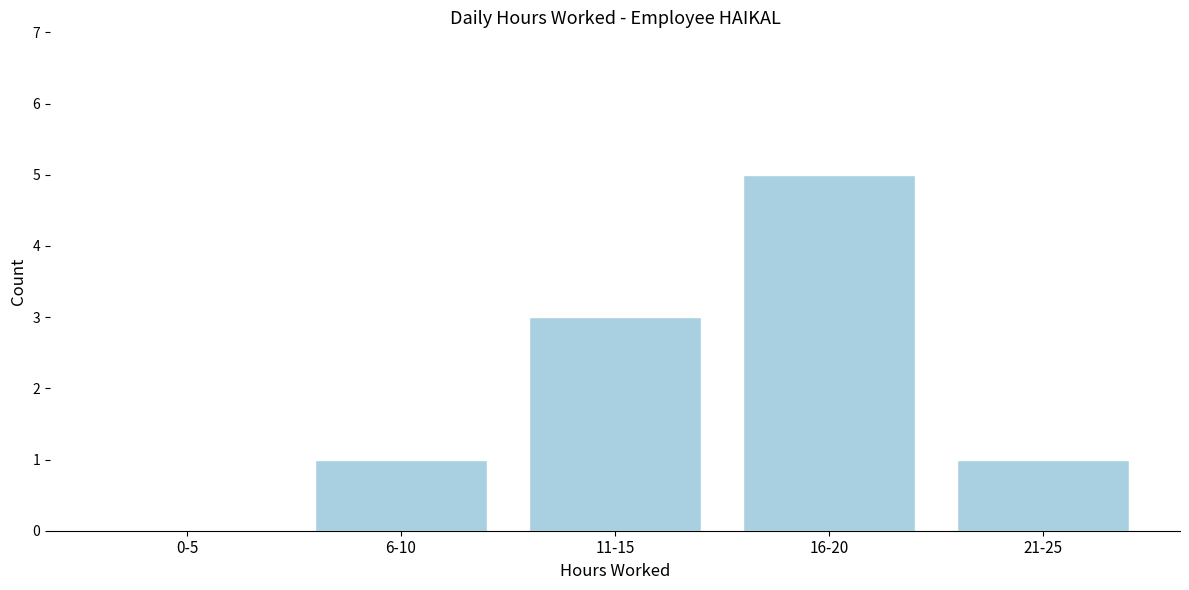

Reading left to right, what are all the values shown in this chart?

0-5=0	6-10=1	11-15=3	16-20=5	21-25=1